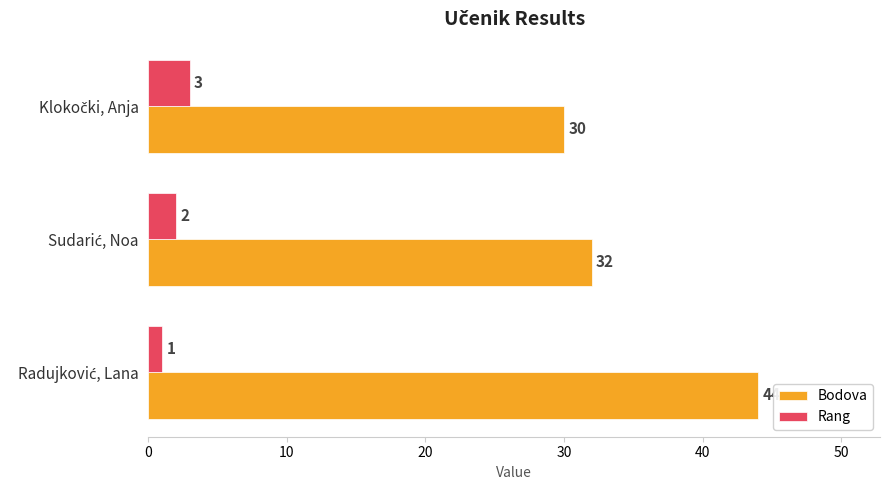

What is the average value of the Rang series?

2